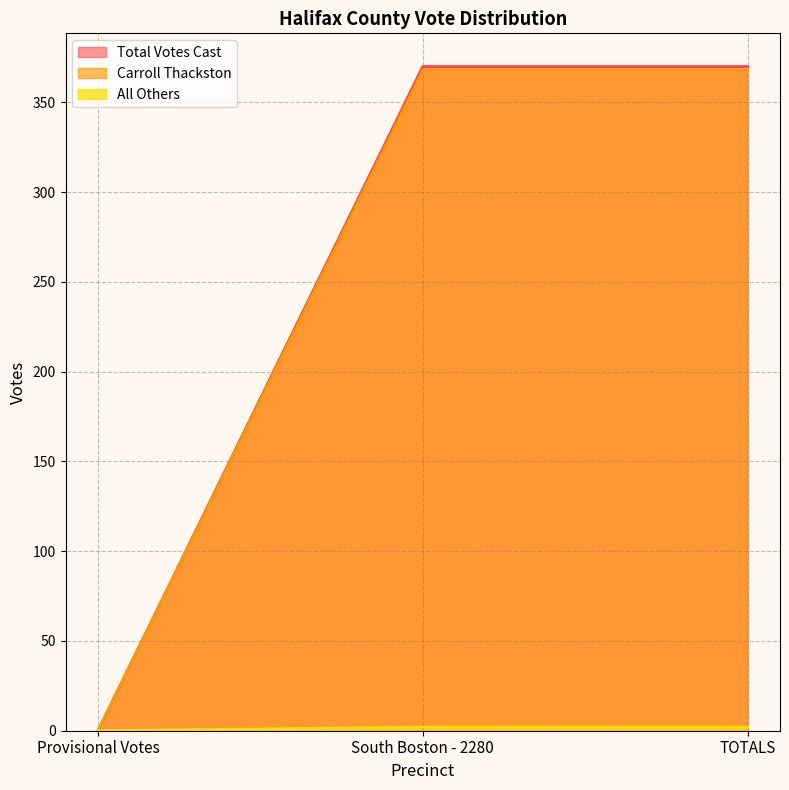

The Total Votes Cast series shows 505 at South Boston - 2280. True or false?

False